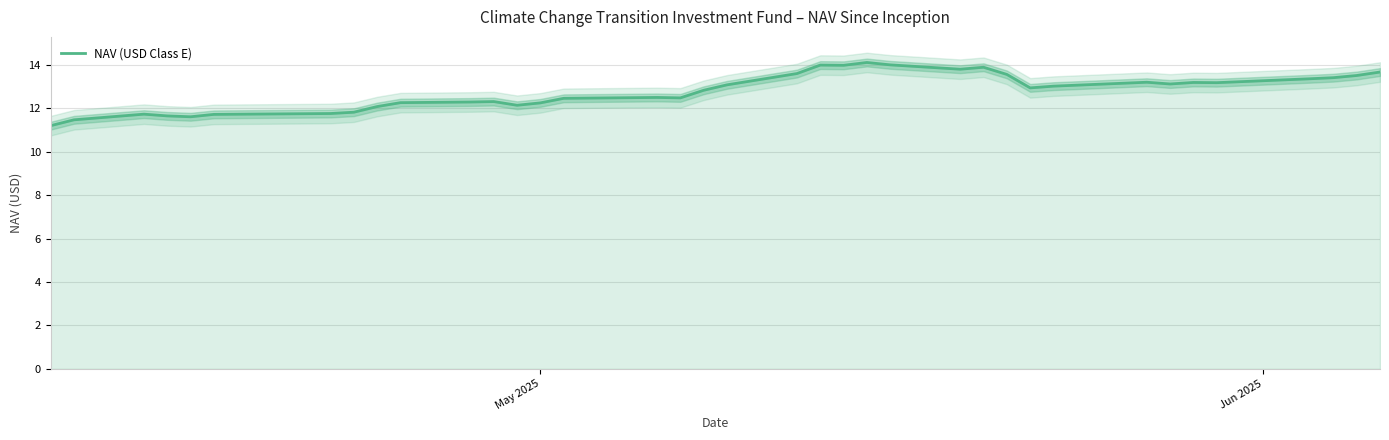

How many lines are shown in the chart?

1